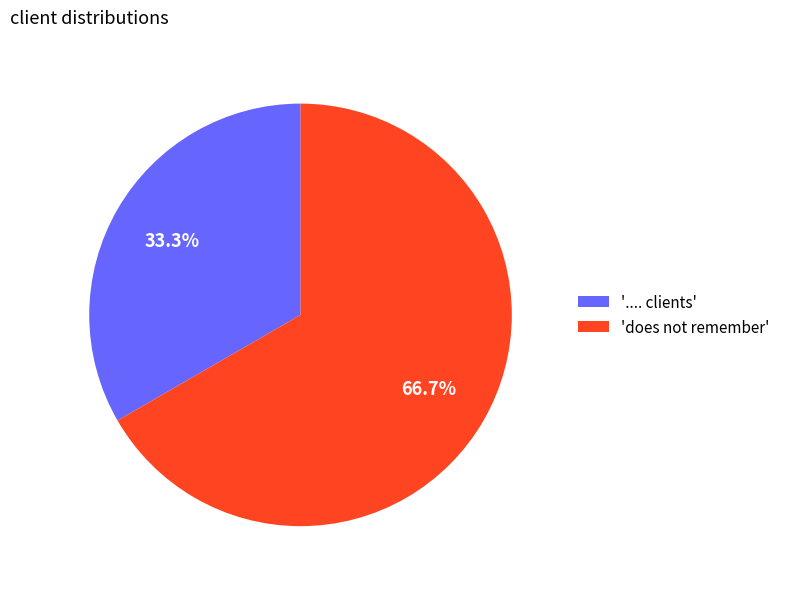

How many segments does this pie chart have?

2